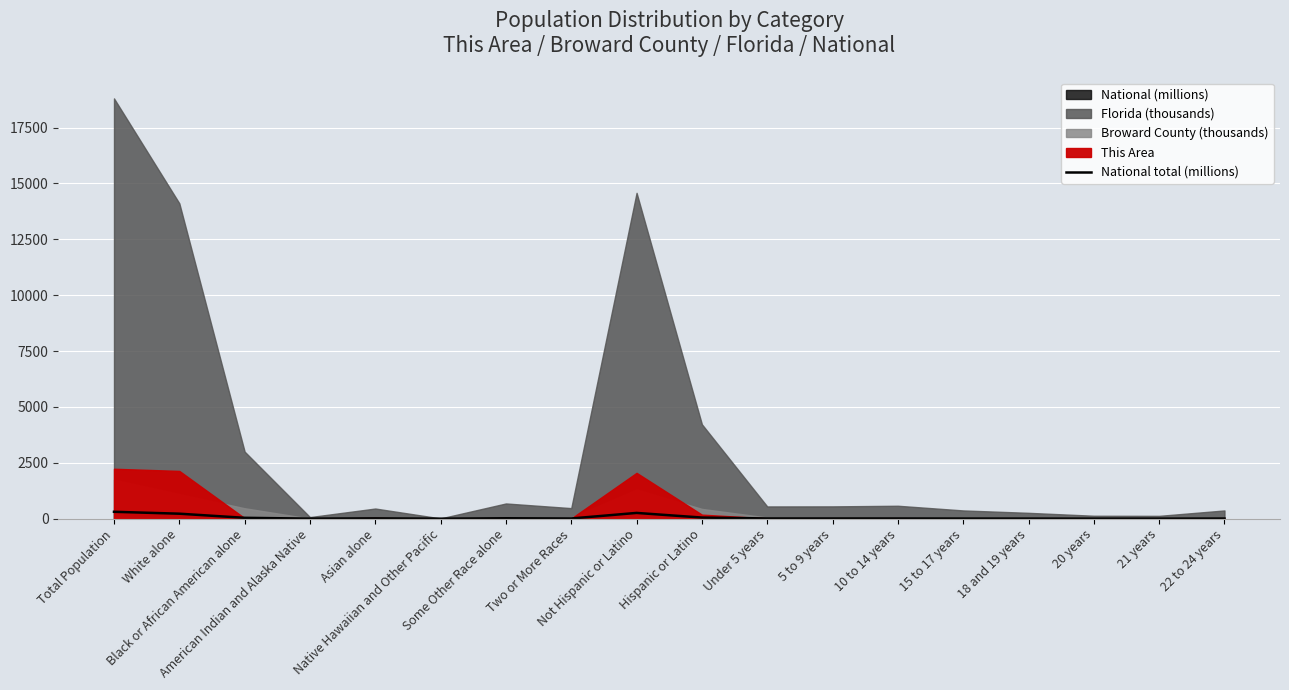

Count the number of values greater than 10.

10